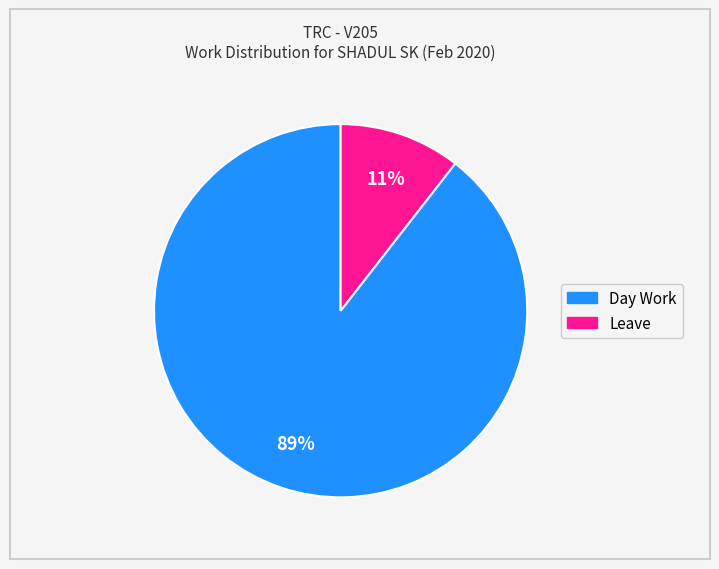

Is it true that Leave is 11% of the pie?

True